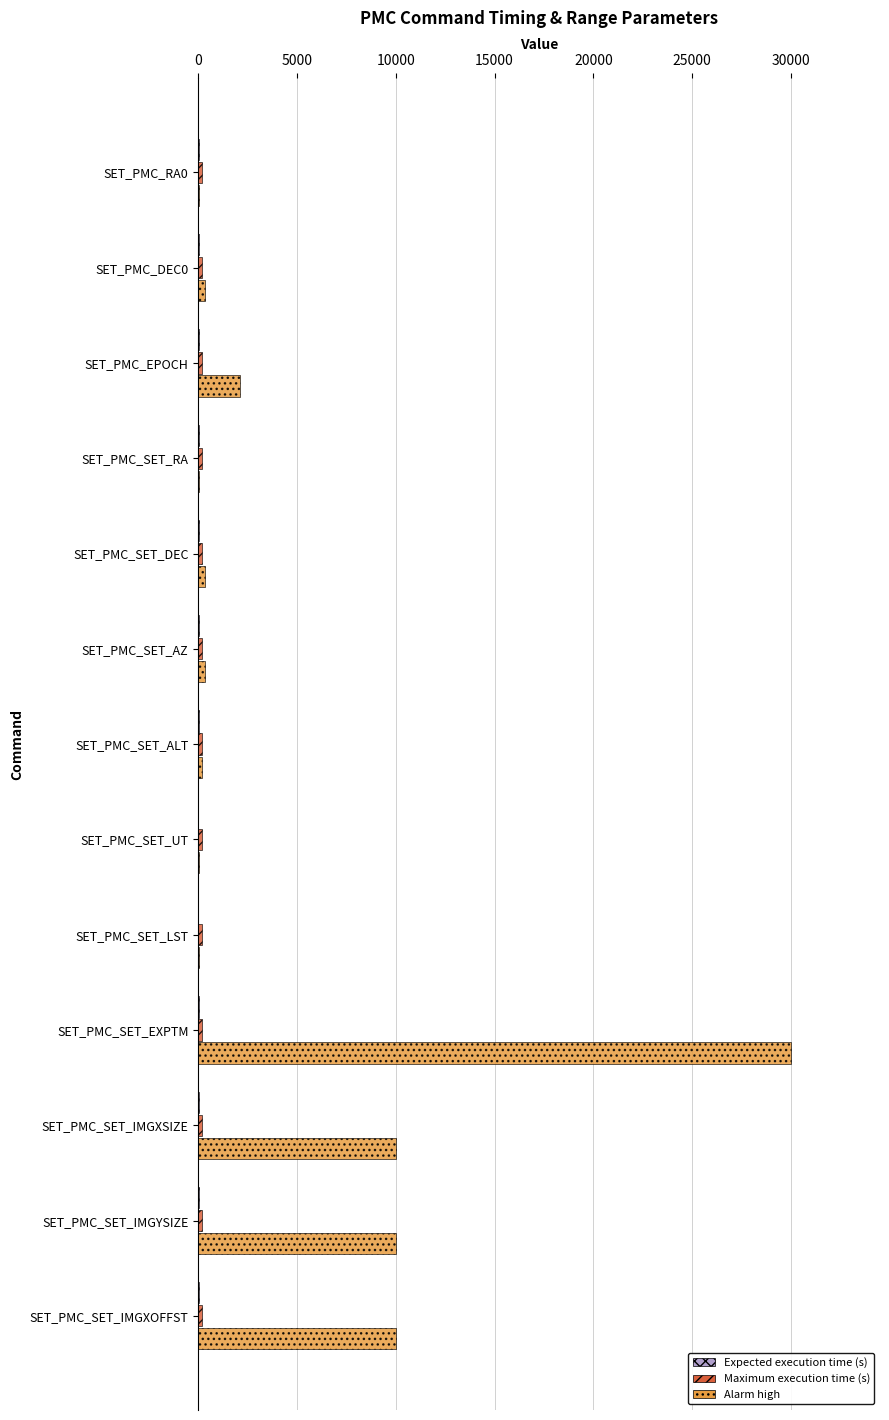

Which series has the largest total across all categories?

Alarm high